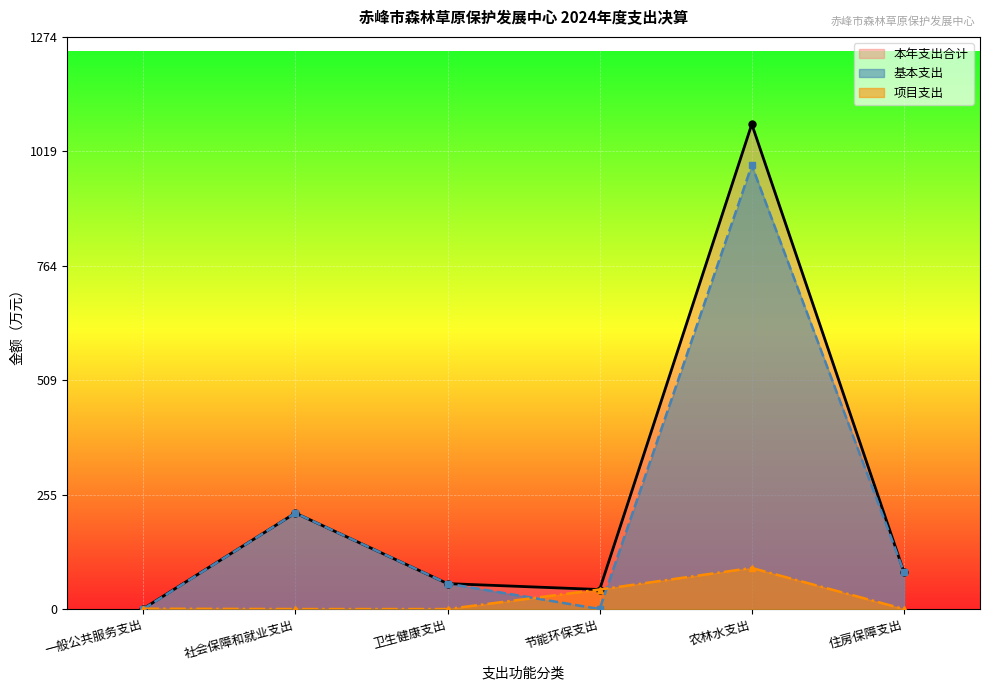

List the series in order of their peak value, lowest first.

项目支出, 基本支出, 本年支出合计